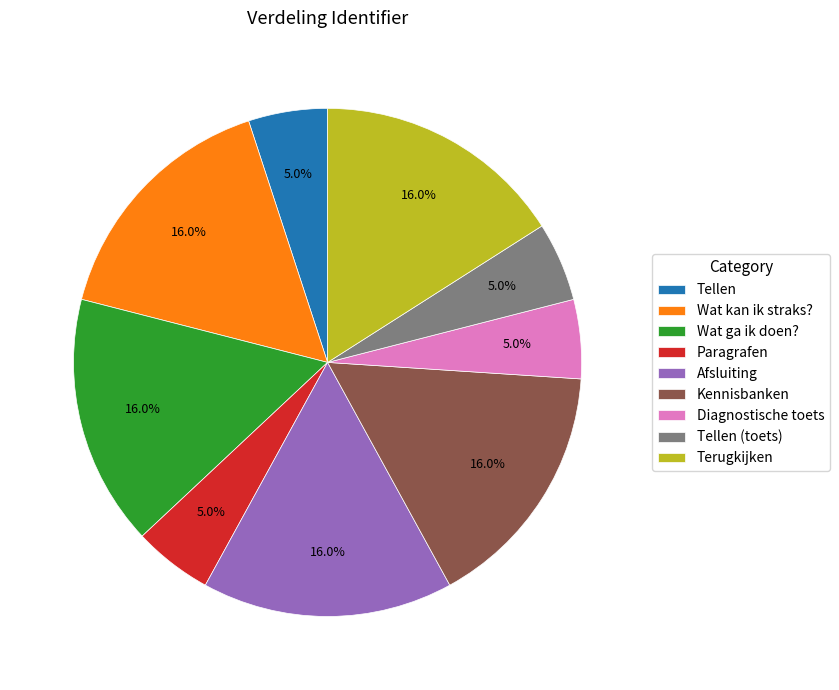

True or false: Paragrafen accounts for 1% of the total.

False